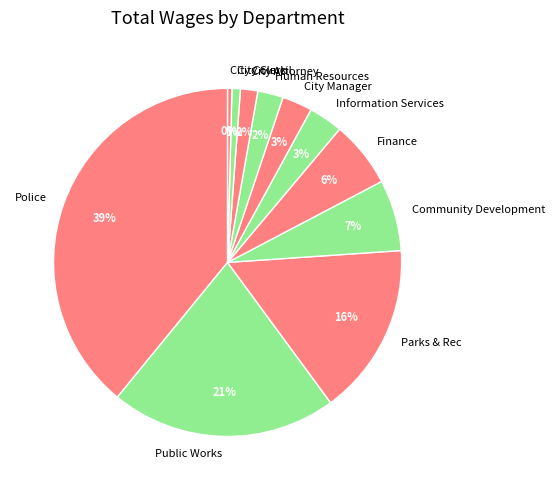

Is the sum of Community Development and Police greater than half?

No